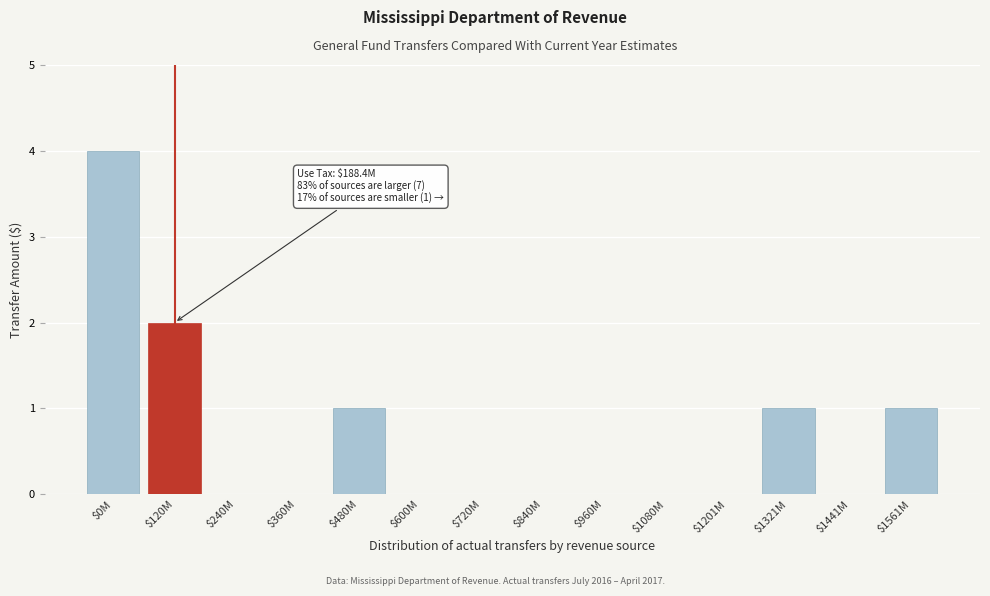

What is the sum of all values?

9